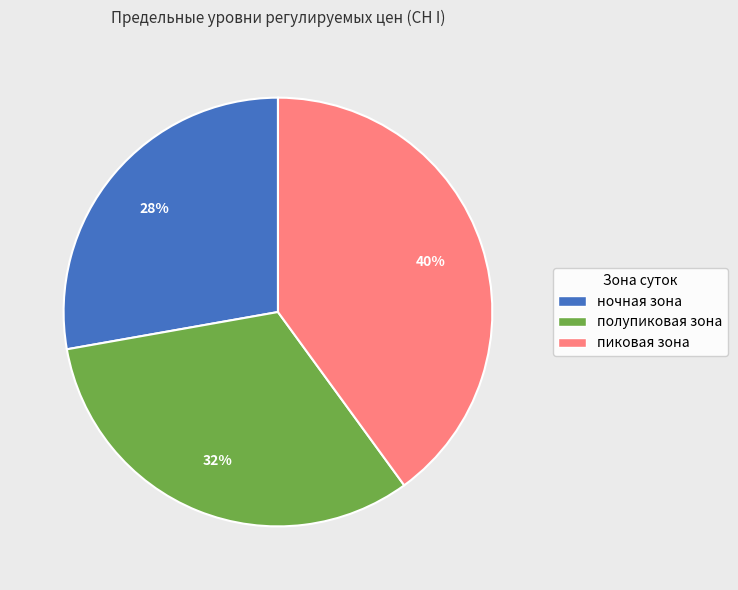

What percentage is the полупиковая зона slice, to the nearest percent?

32%